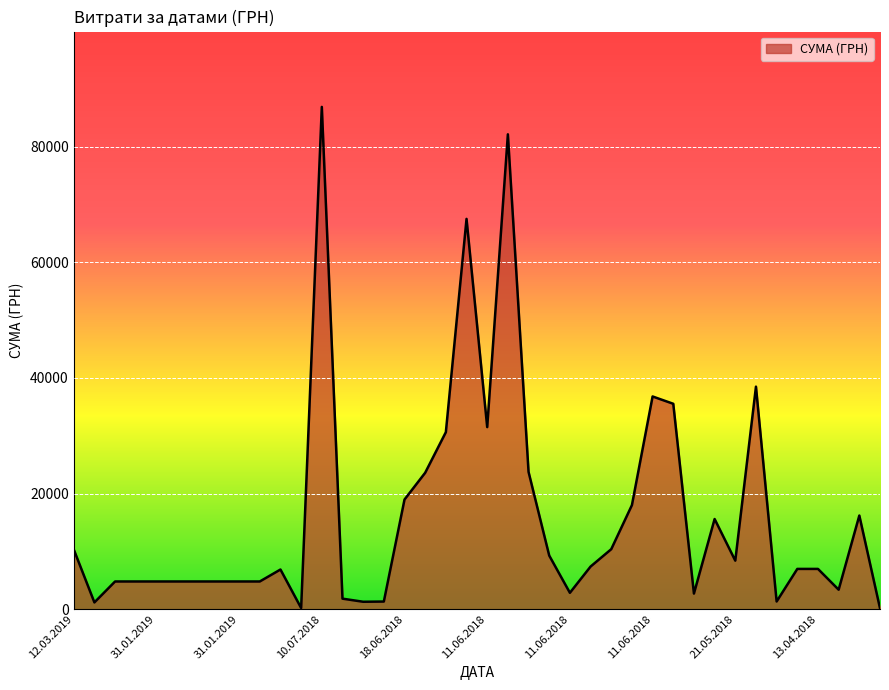

What is the difference between the maximum and minimum values?

86746.0